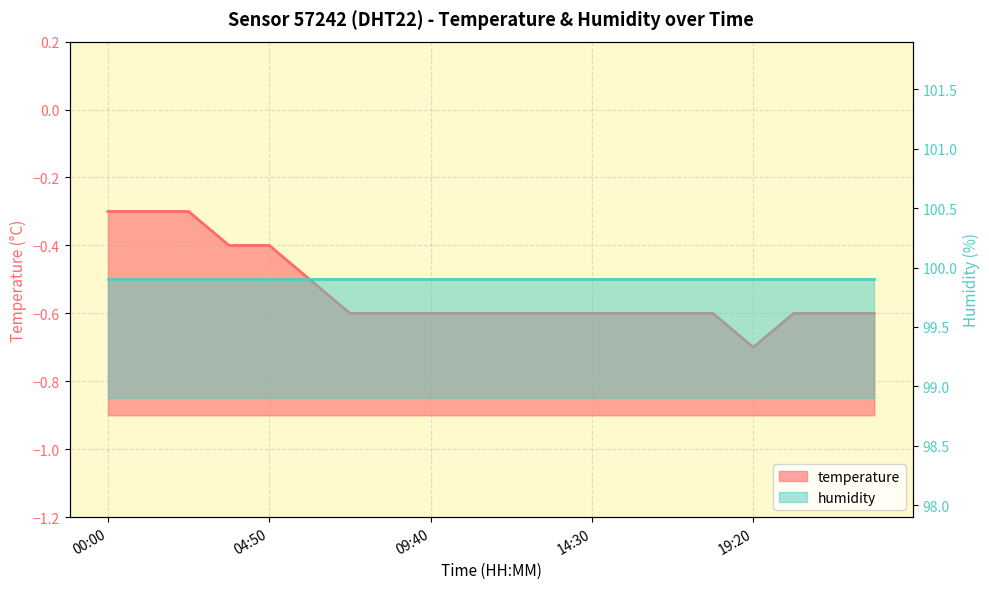

List the labels in order of value, smallest first.

19:20, 07:15, 08:27, 09:40, 10:52, 12:05, 13:17, 14:30, 15:42, 16:55, 18:07, 20:32, 21:45, 22:57, 06:02, 03:37, 04:50, 00:00, 01:12, 02:25